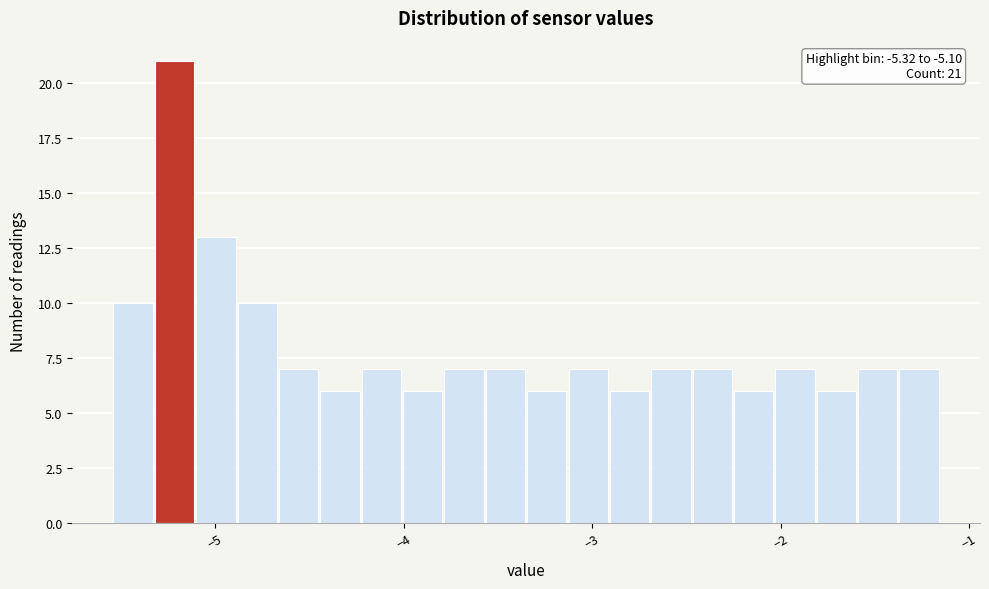

Around what value on the x-axis is the tallest bar? Give the approximate position of its centre, as read against the axis.

-5.2